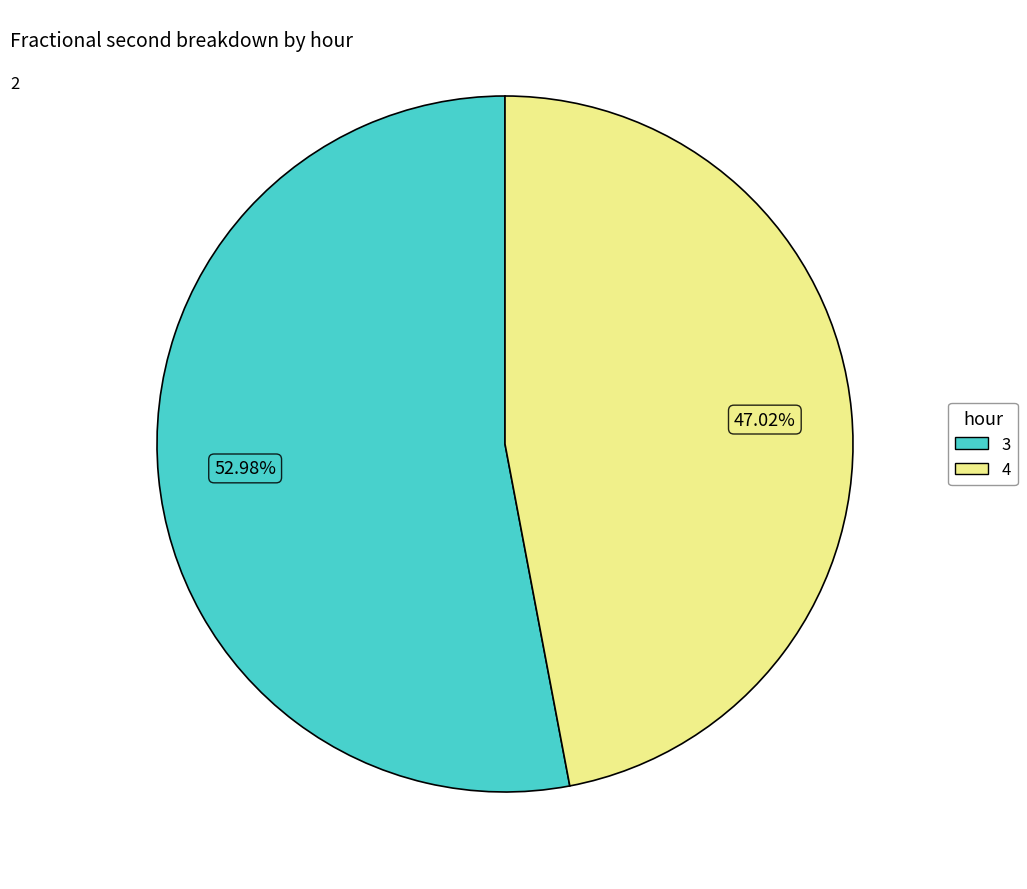

Is the sum of 3 and 4 greater than half?

Yes